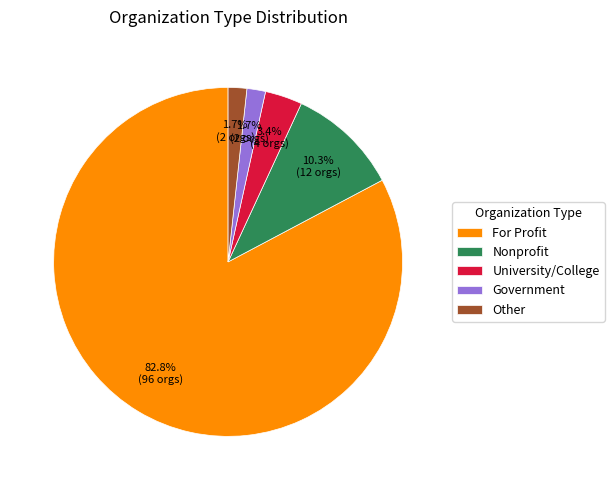

What is the largest slice in the pie chart?

For Profit